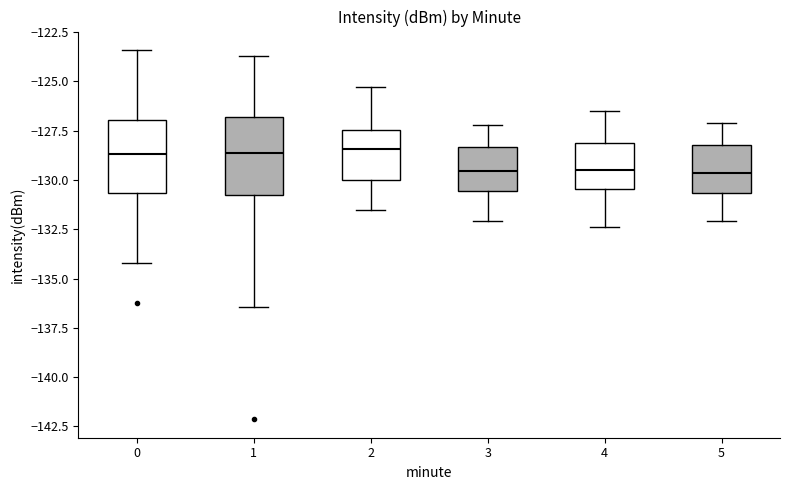

Reading left to right, transcribe this box plot: for each box, give where its median line is, the range the box spans, and where its two whiskers end, as read against the y-axis. The values are not printed on the chart, so give them approximately, as read against the axis.

0: median -128.5, box -130.5 to -127.0, whiskers -134.0 to -123.5
1: median -128.5, box -131.0 to -127.0, whiskers -136.5 to -123.5
2: median -128.5, box -130.0 to -127.5, whiskers -131.5 to -125.5
3: median -129.5, box -130.5 to -128.5, whiskers -132.0 to -127.0
4: median -129.5, box -130.5 to -128.0, whiskers -132.5 to -126.5
5: median -129.5, box -130.5 to -128.0, whiskers -132.0 to -127.0